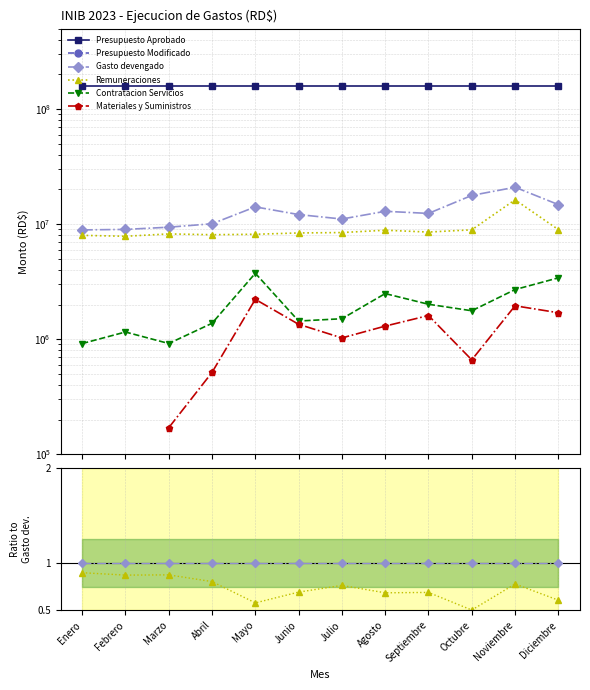

What are all the series names shown in the legend?

Presupuesto Aprobado, Presupuesto Modificado, Gasto devengado, Remuneraciones, Contratacion Servicios, Materiales y Suministros